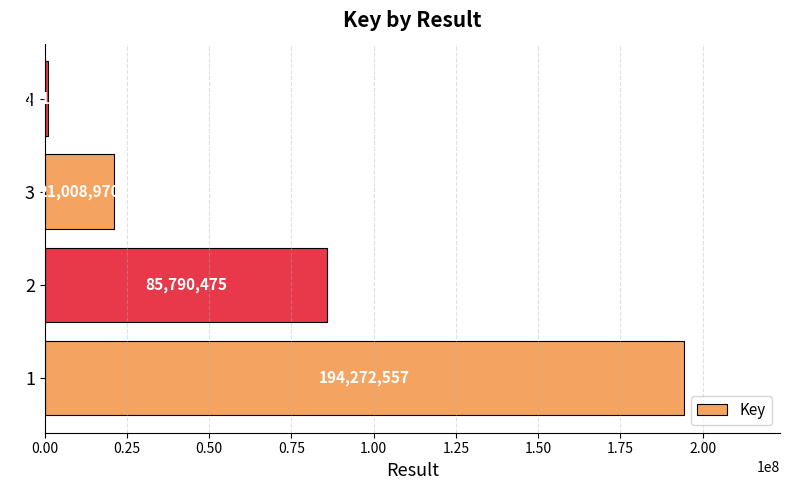

How many bars are there in total?

4